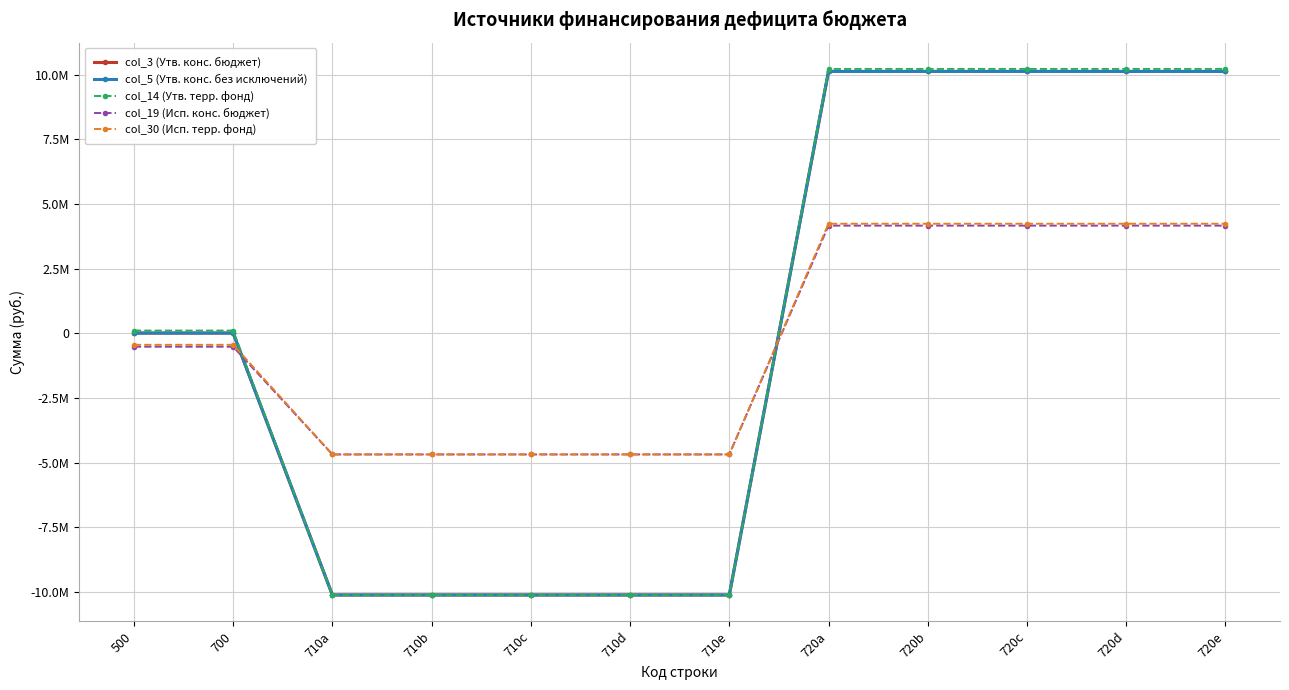

Rank the series at 720a from lowest to highest value.

col_19 (Исп. конс. бюджет), col_30 (Исп. терр. фонд), col_3 (Утв. конс. бюджет), col_5 (Утв. конс. без исключений), col_14 (Утв. терр. фонд)